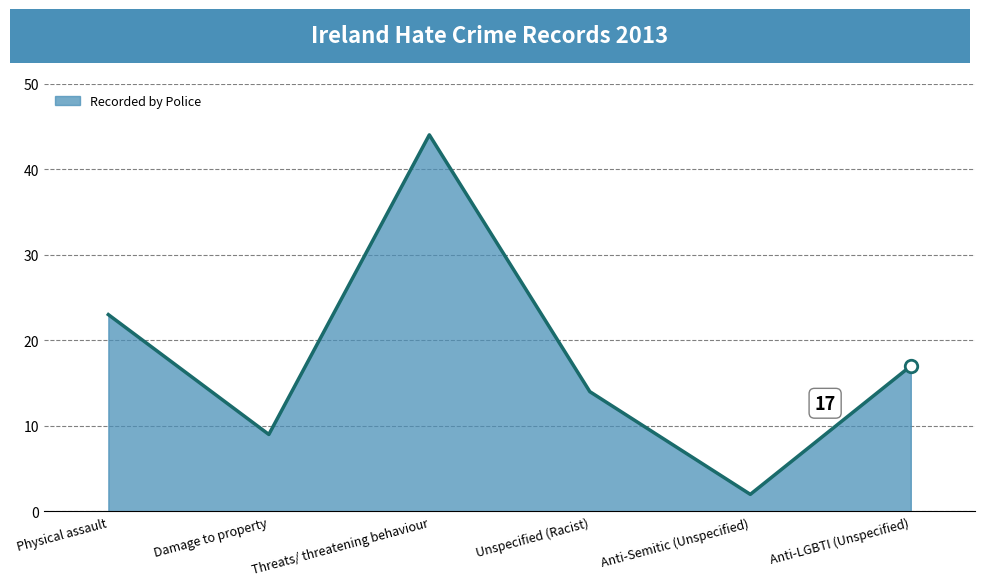

The value at Anti-Semitic (Unspecified) is 2. True or false?

True